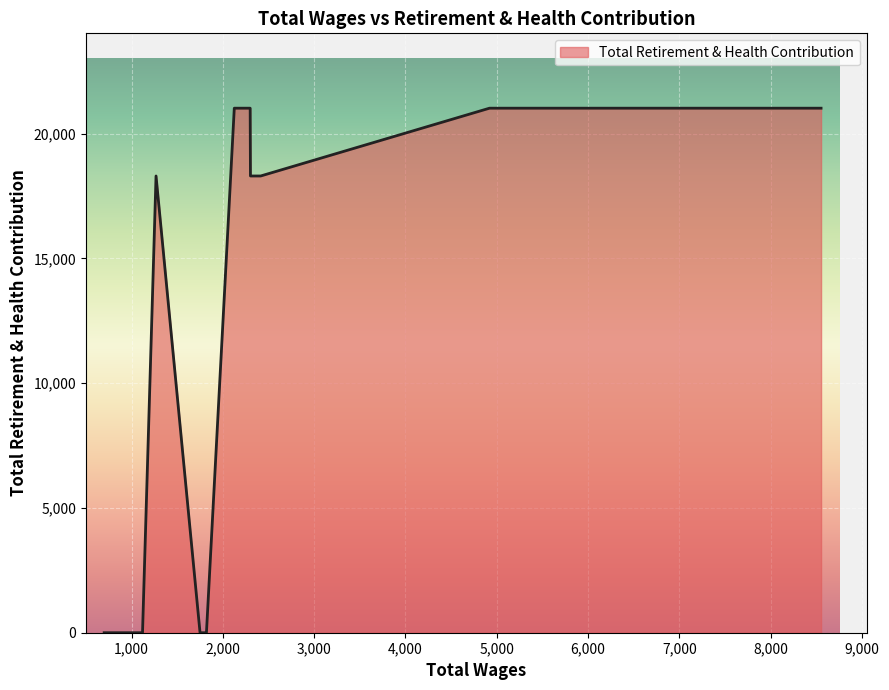

What is the value of the 7th point from the left?

21022